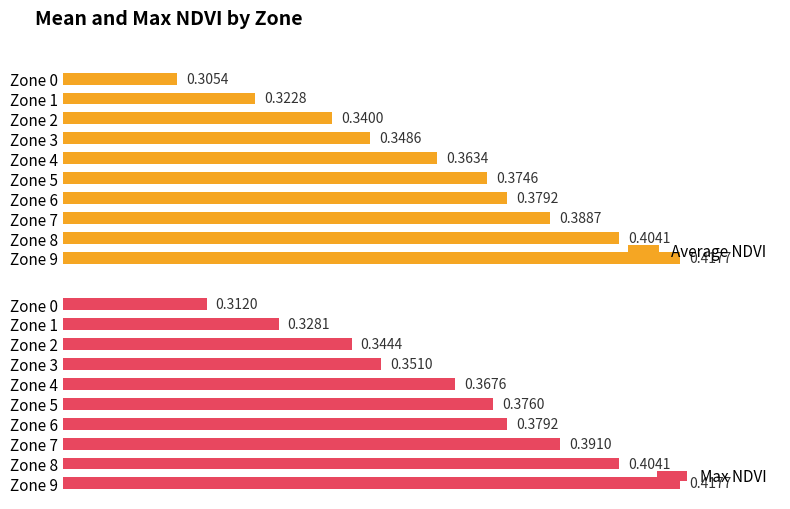

What value does the Max NDVI series have at Zone 1?

0.3